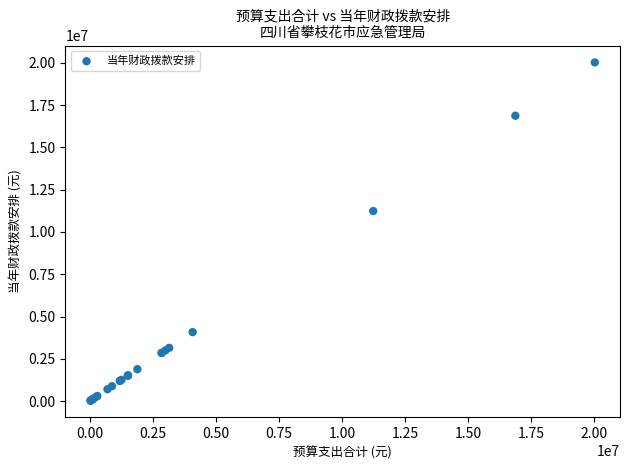

What Y value in the scatter plot is closest to 10029171?

11238940.9